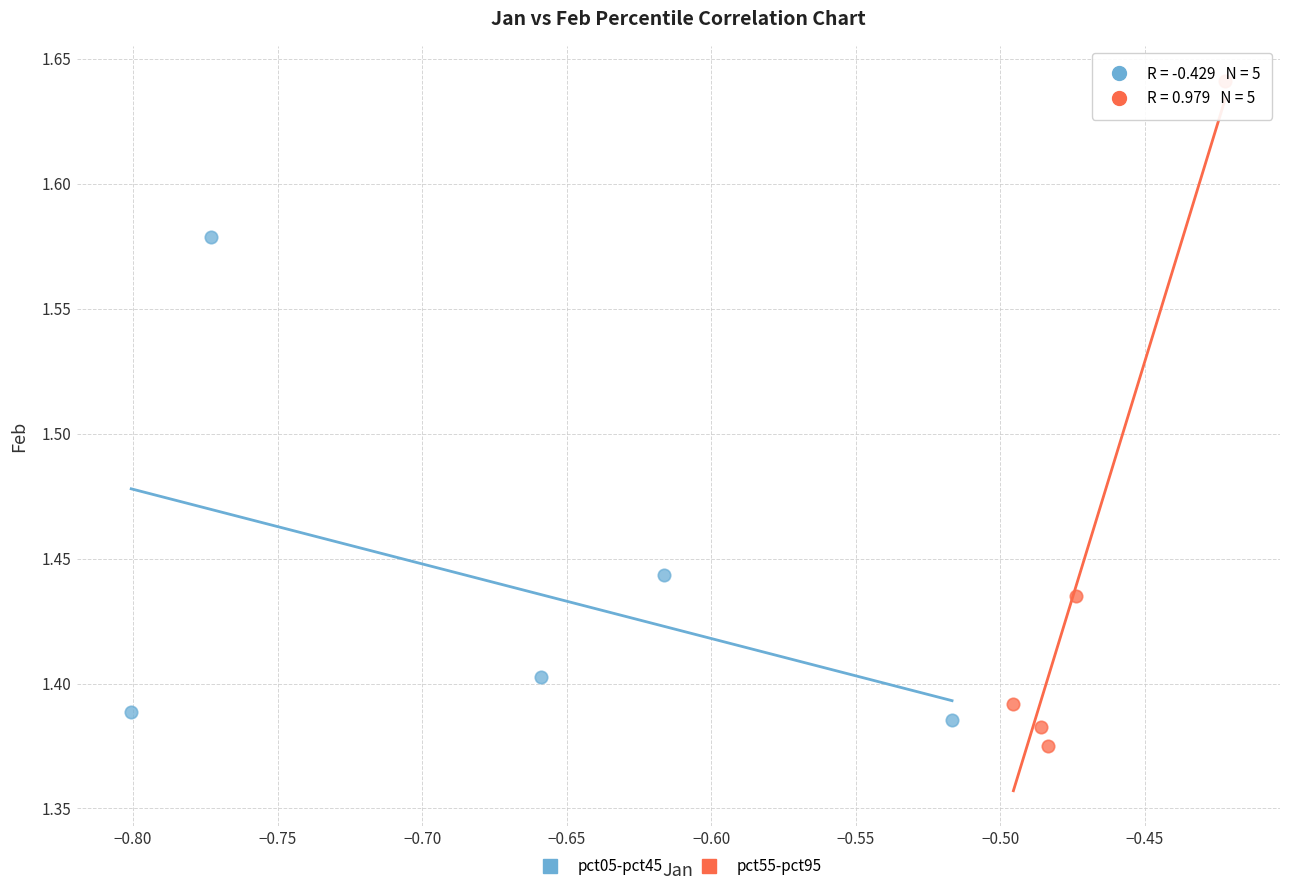

Which series has the largest Y range (max minus min)?

pct55-pct95